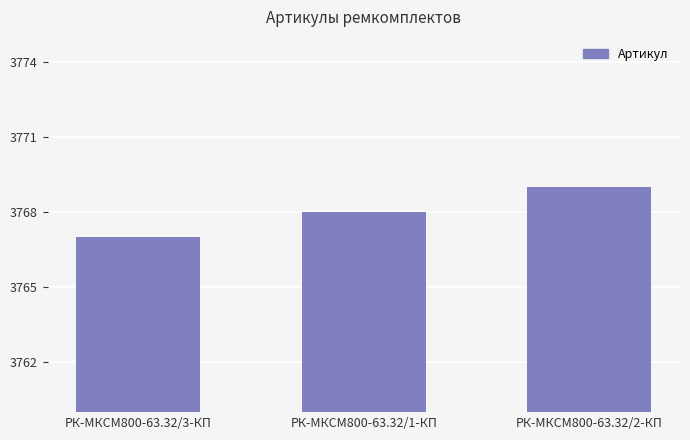

Reading left to right, list all the values displayed in this chart.

3767	3768	3769